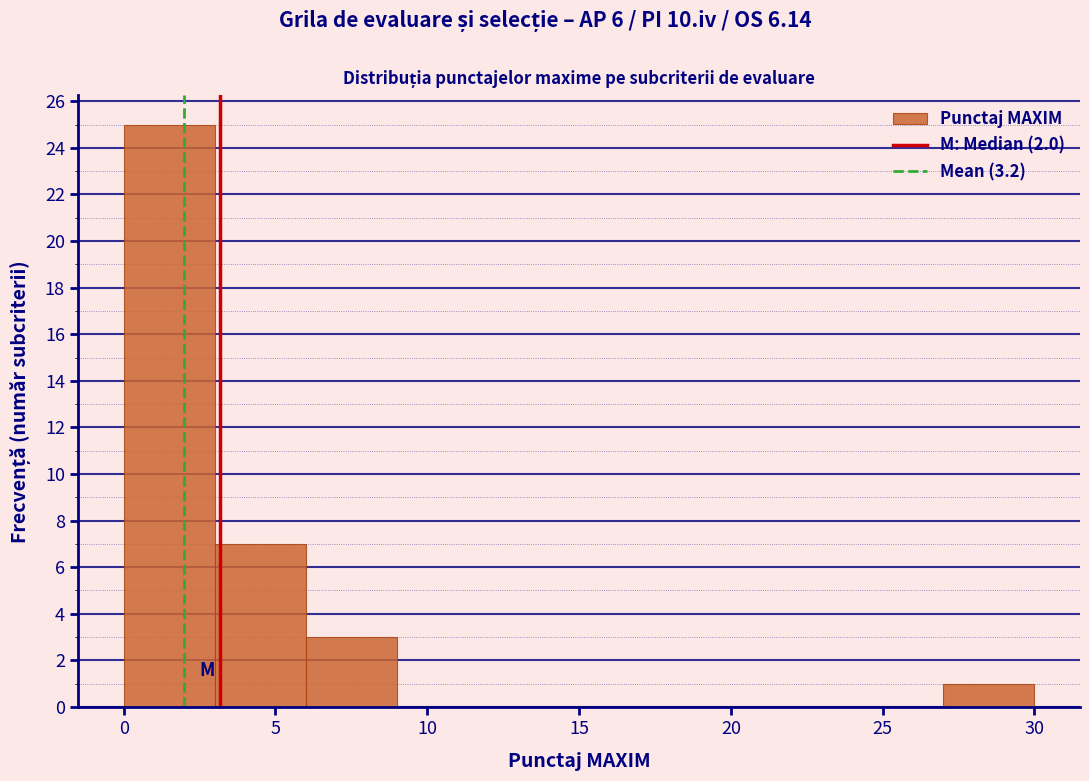

Reading left to right, transcribe this chart: for each bar, give the range it covers on the x-axis and its height. The values are not printed on the chart, so give them approximately, as read against the axis.

0 to 3: 25
3 to 6: 7
6 to 9: 3
9 to 12: 0
12 to 15: 0
15 to 18: 0
18 to 21: 0
21 to 24: 0
24 to 27: 0
27 to 30: 1